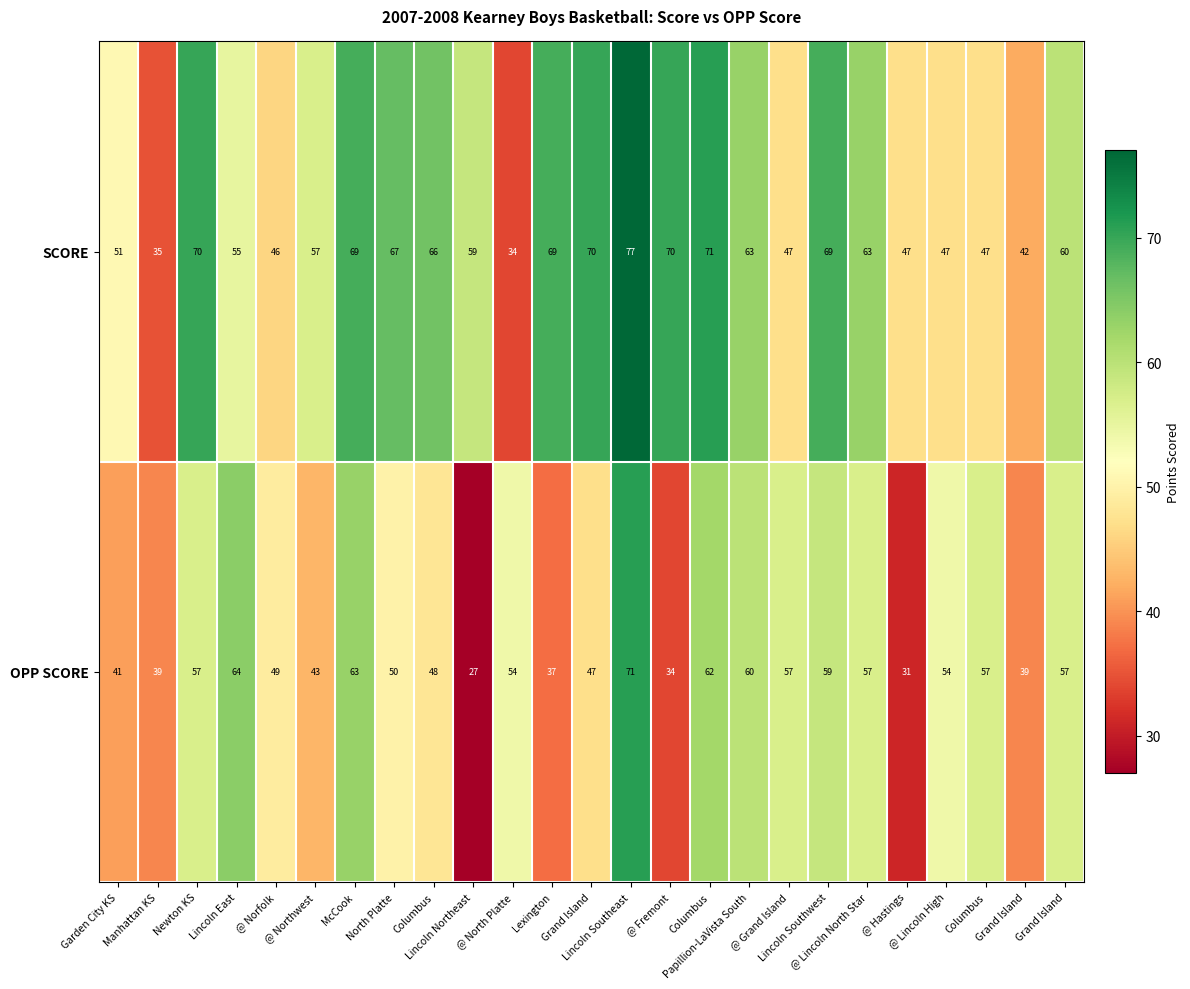

Count the number of categories in the chart.

25